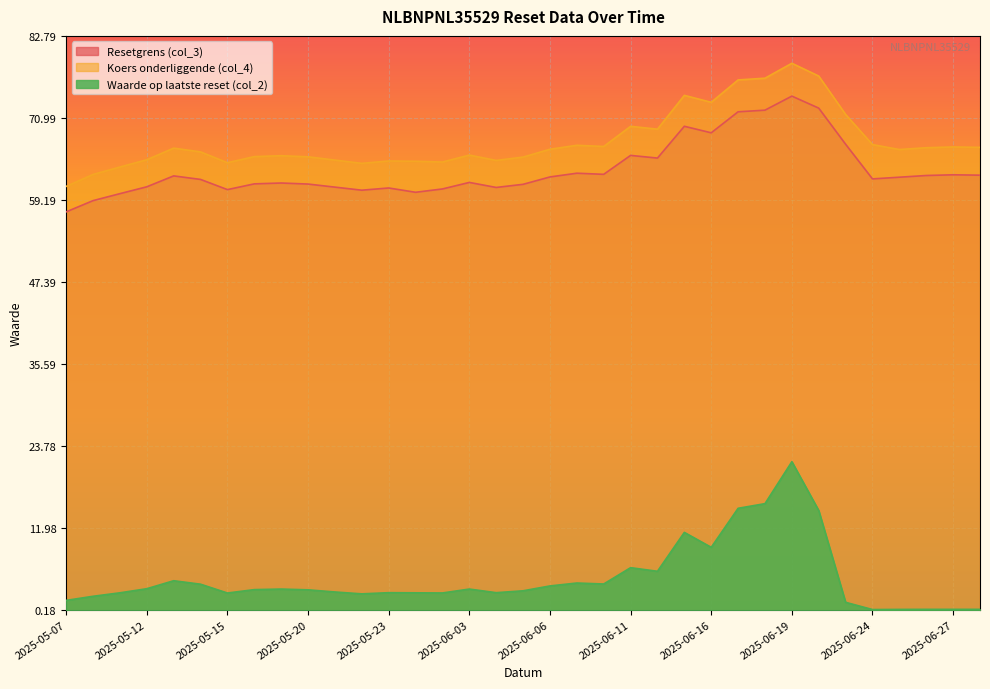

What is the label of the 17th point from the left?

2025-06-04